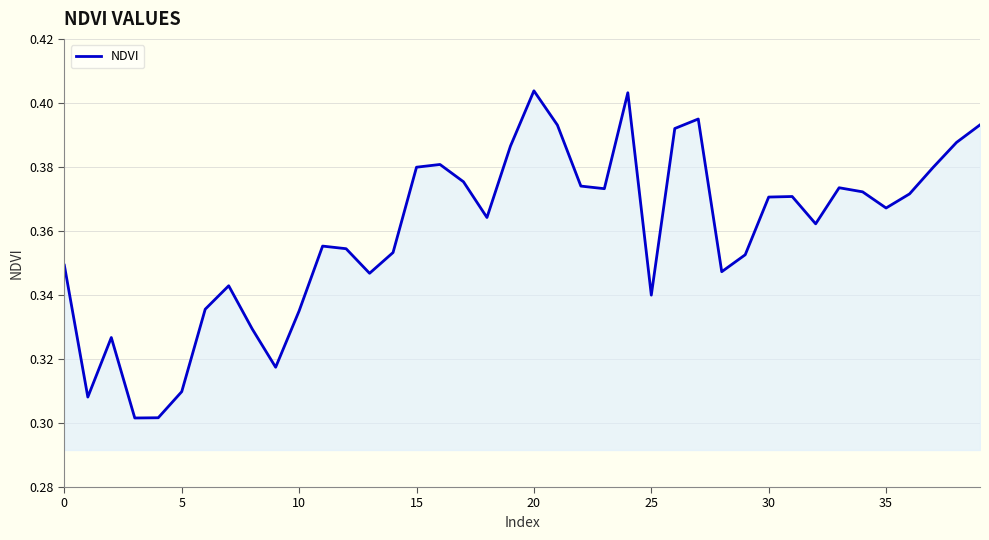

What is the label of the 18th point from the right?

22